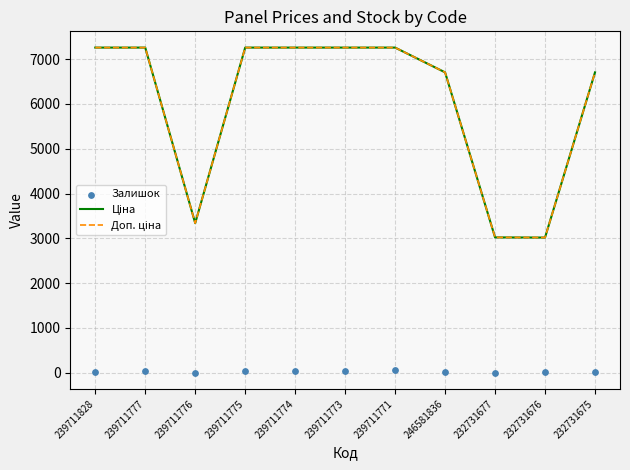

Is the value of Доп. ціна at 239711776 greater than the value of Залишок at 239711776?

Yes